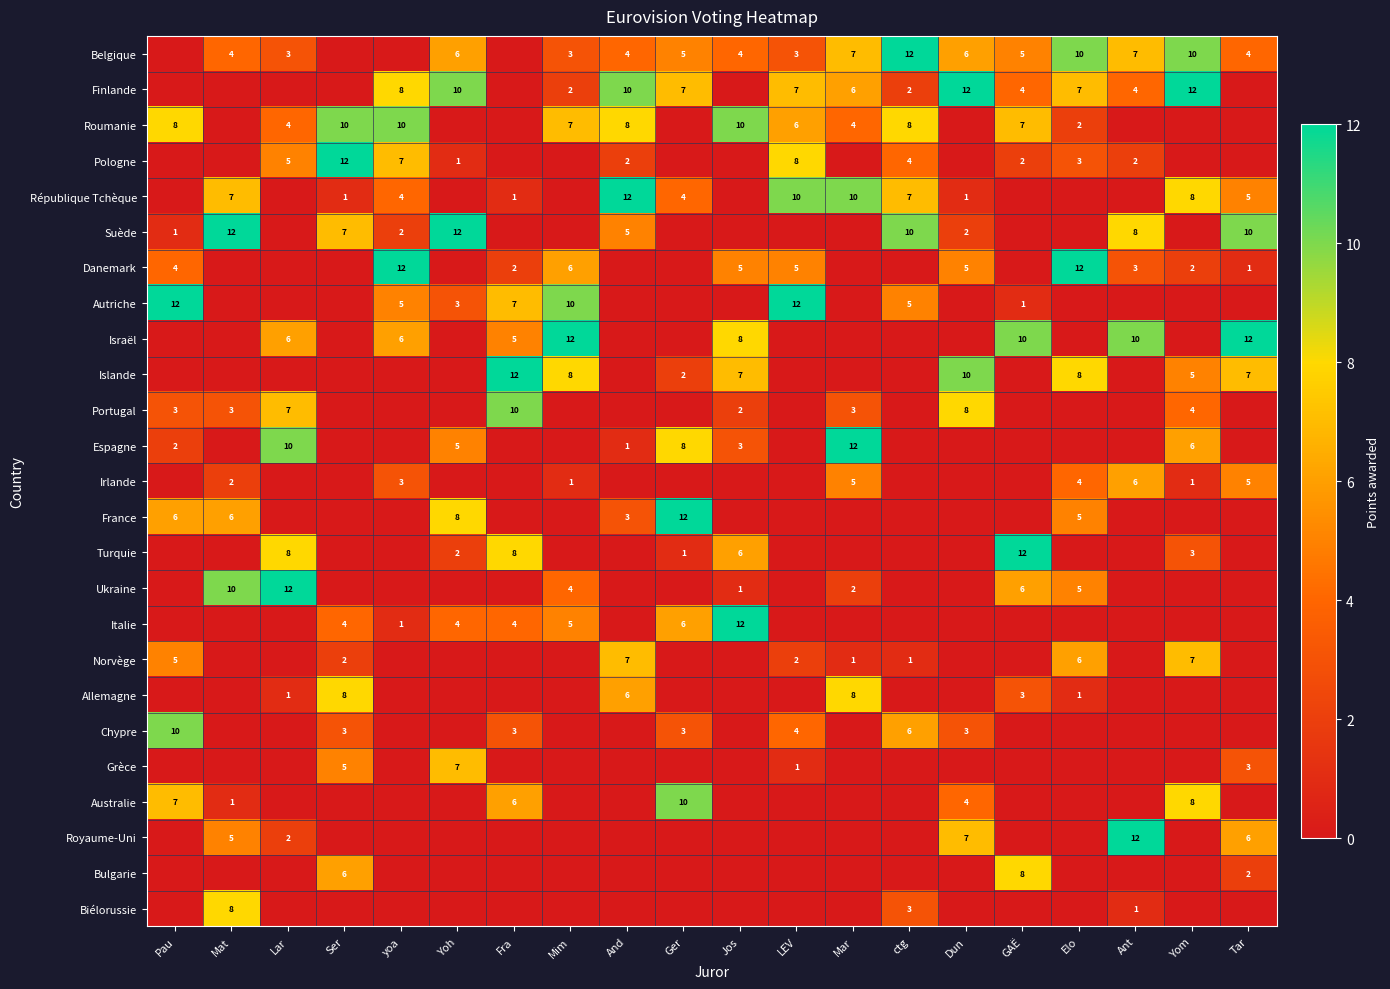

Is it true that Belgique equals 5 at Mim?

False